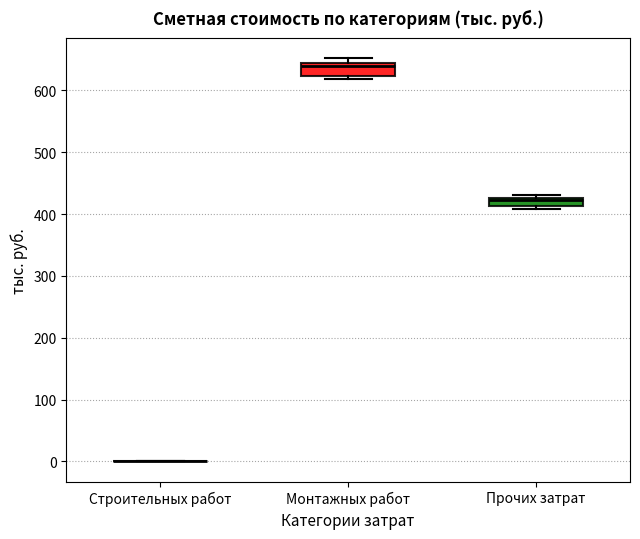

Where is the lower edge of the box for Монтажных работ on the y-axis? The values are not printed on the chart, so give them approximately, as read against the axis.

620